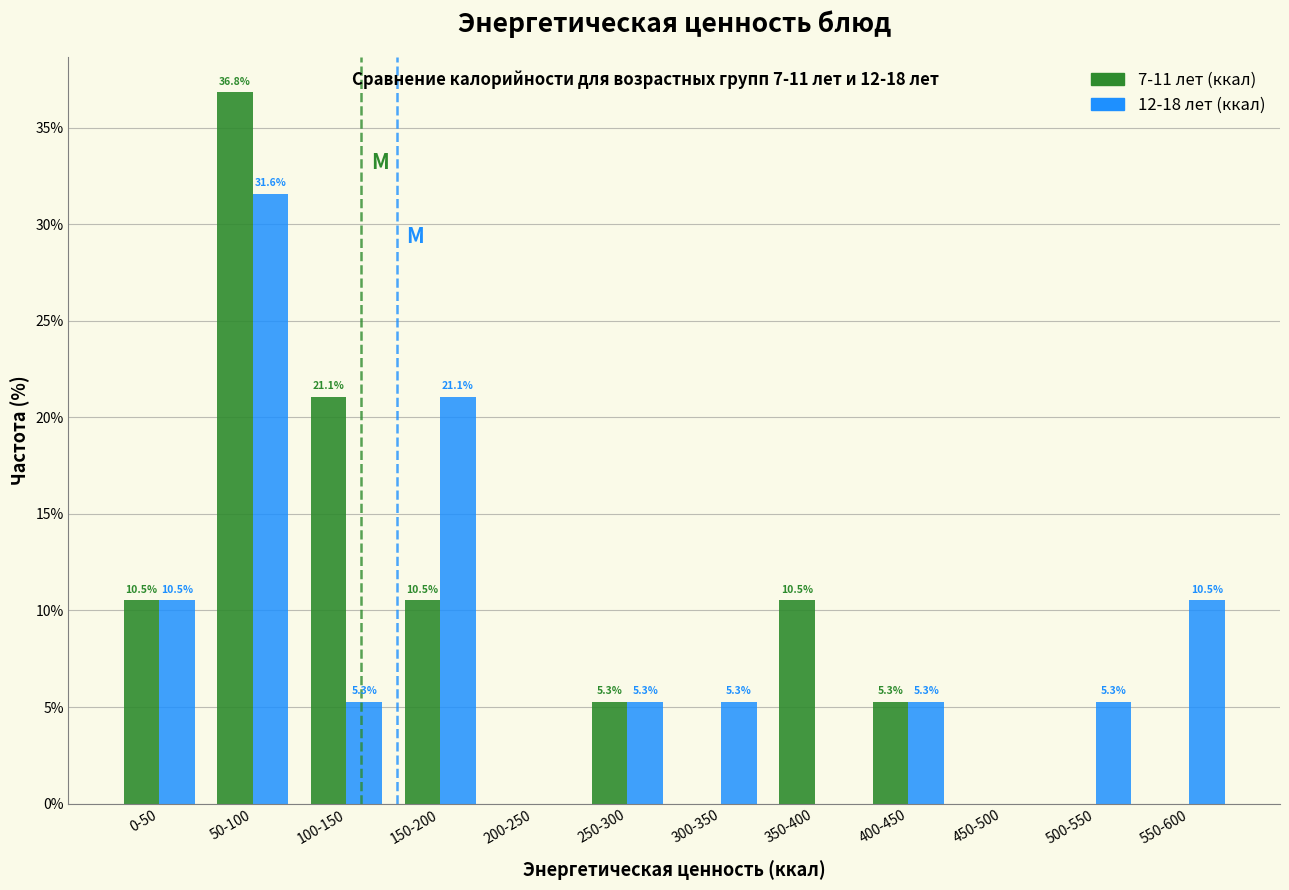

Reading left to right, what are all the values shown in this chart?

7-11 лет (ккал): 0-50=10.5	50-100=36.8	100-150=21.1	150-200=10.5	200-250=0.0	250-300=5.3	300-350=0.0	350-400=10.5	400-450=5.3	450-500=0.0	500-550=0.0	550-600=0.0
12-18 лет (ккал): 0-50=10.5	50-100=31.6	100-150=5.3	150-200=21.1	200-250=0.0	250-300=5.3	300-350=5.3	350-400=0.0	400-450=5.3	450-500=0.0	500-550=5.3	550-600=10.5